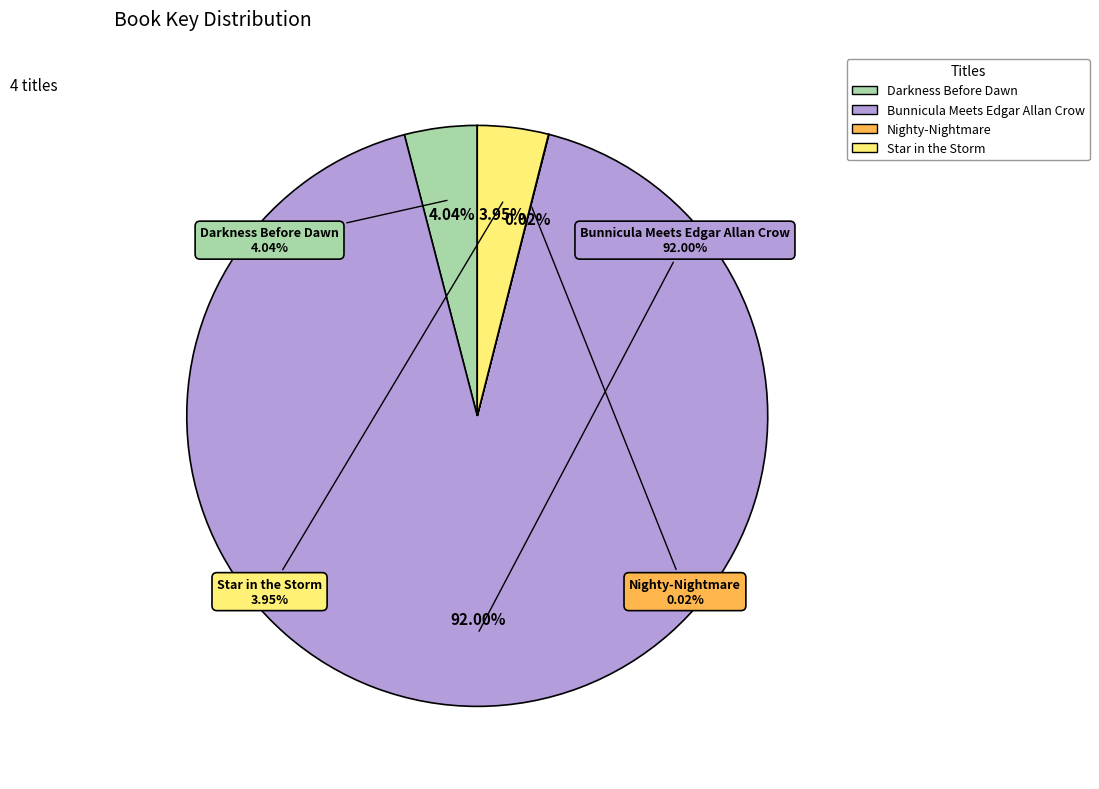

How many slices are in this pie chart?

4